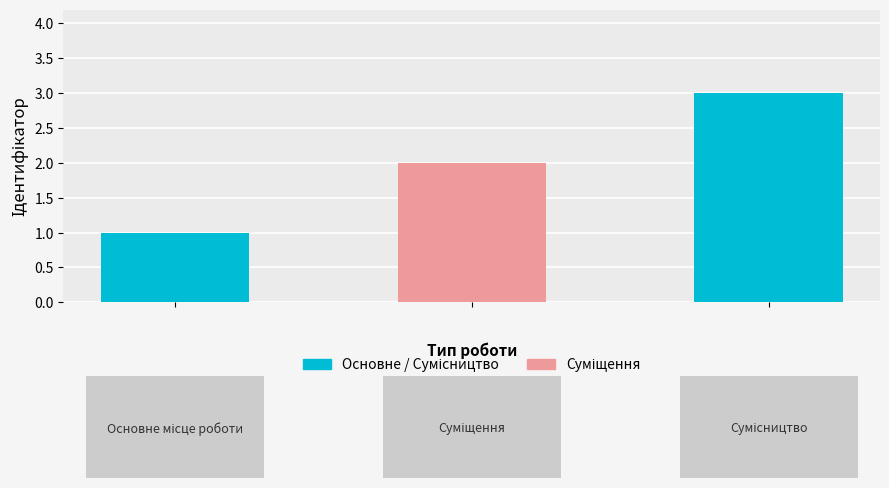

How many bars are there in total?

3